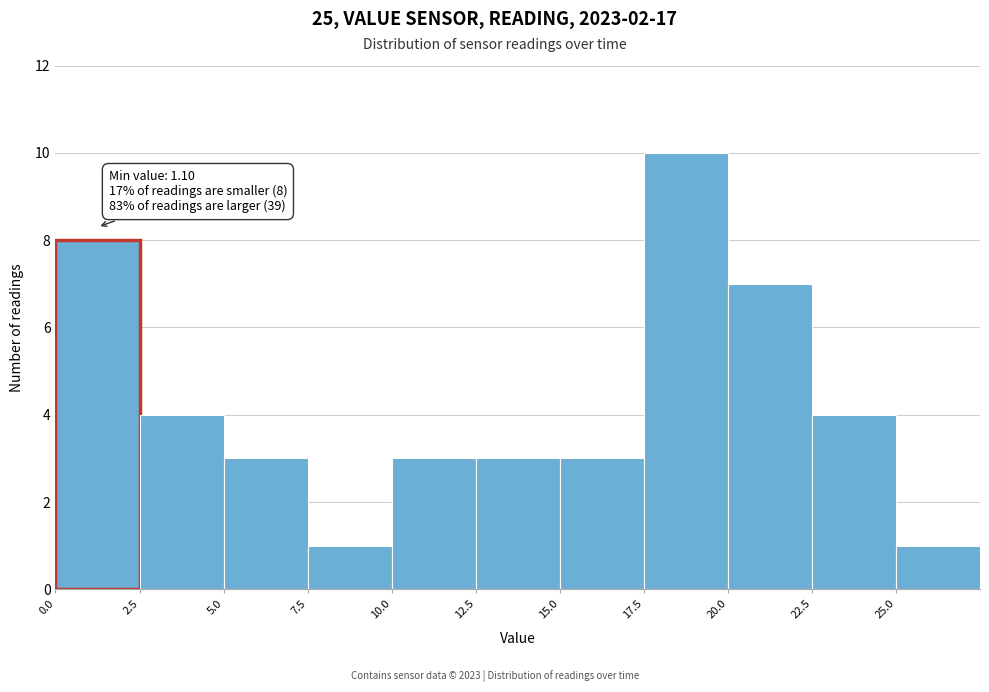

Which range on the x-axis has the tallest bar?

17.5 to 20.0